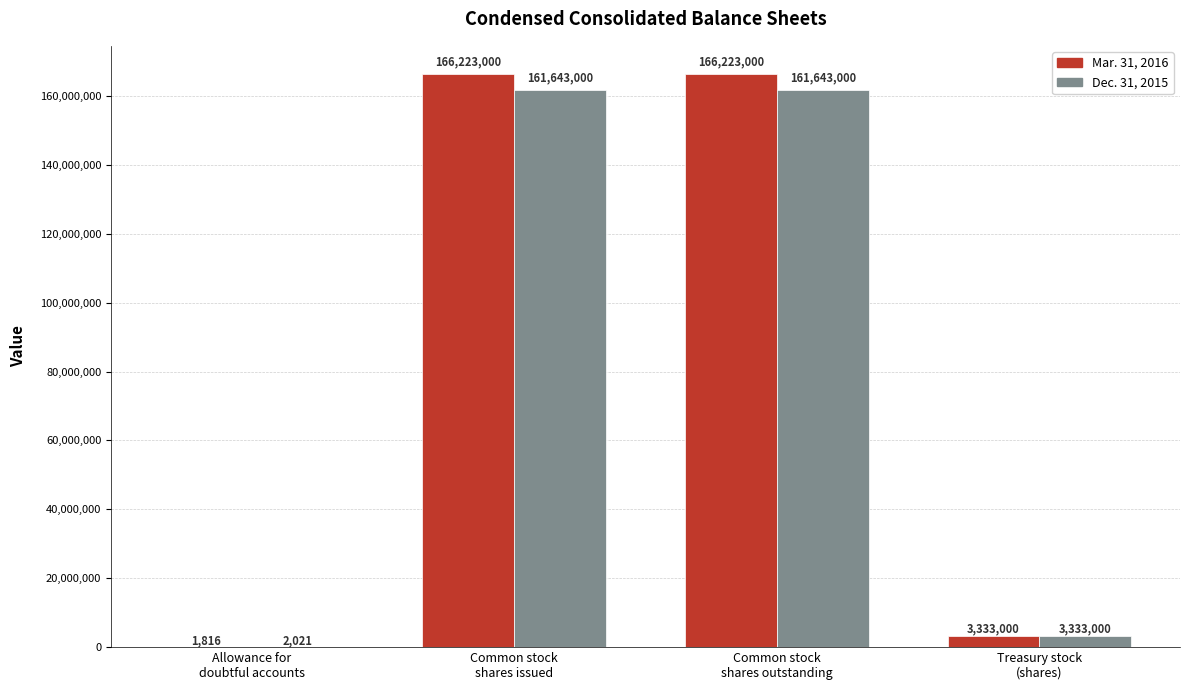

What are all the series names shown in the legend?

Mar. 31, 2016, Dec. 31, 2015